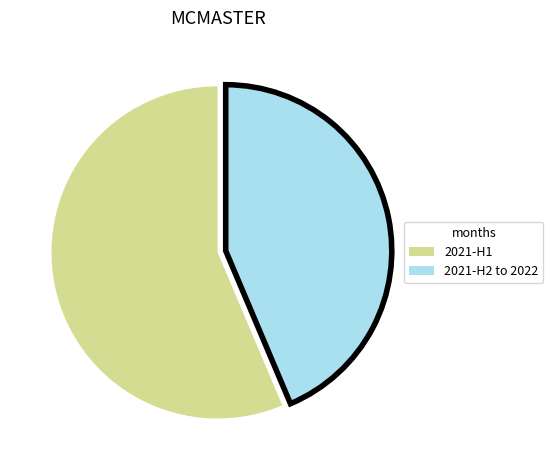

Is there a majority slice in this chart?

Yes